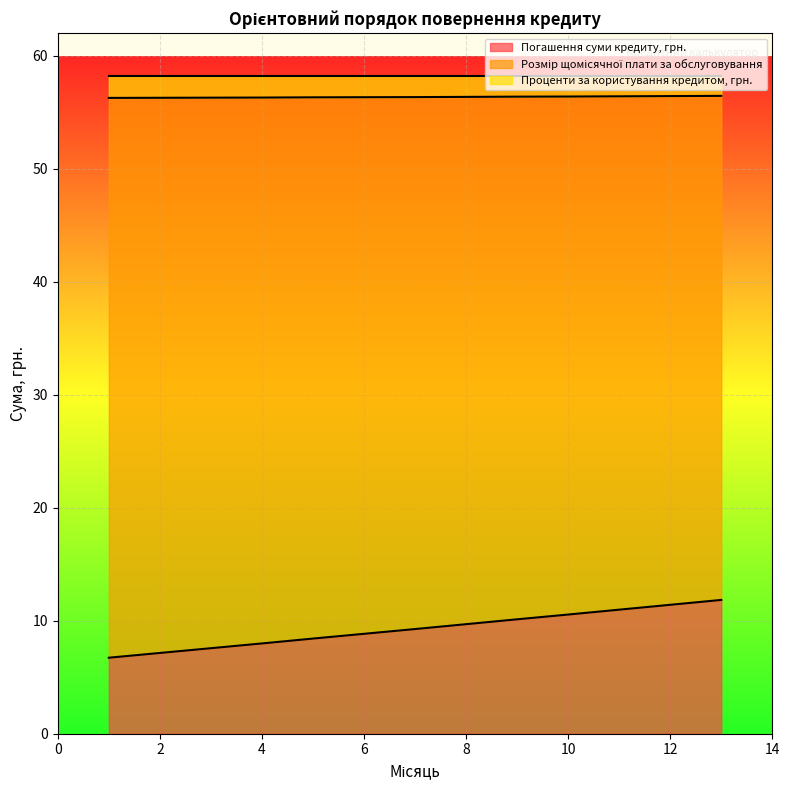

What is the difference between the maximum and minimum values in the Погашення суми кредиту, грн. series?

5.1